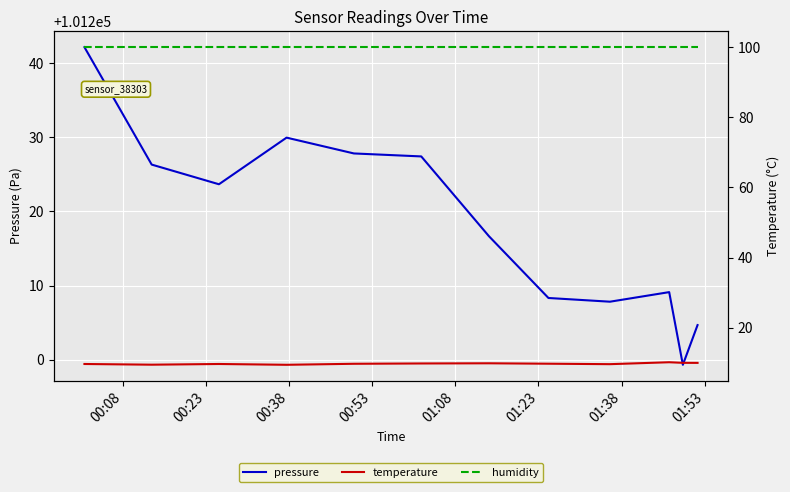

What are all the series names shown in the legend?

pressure, temperature, humidity